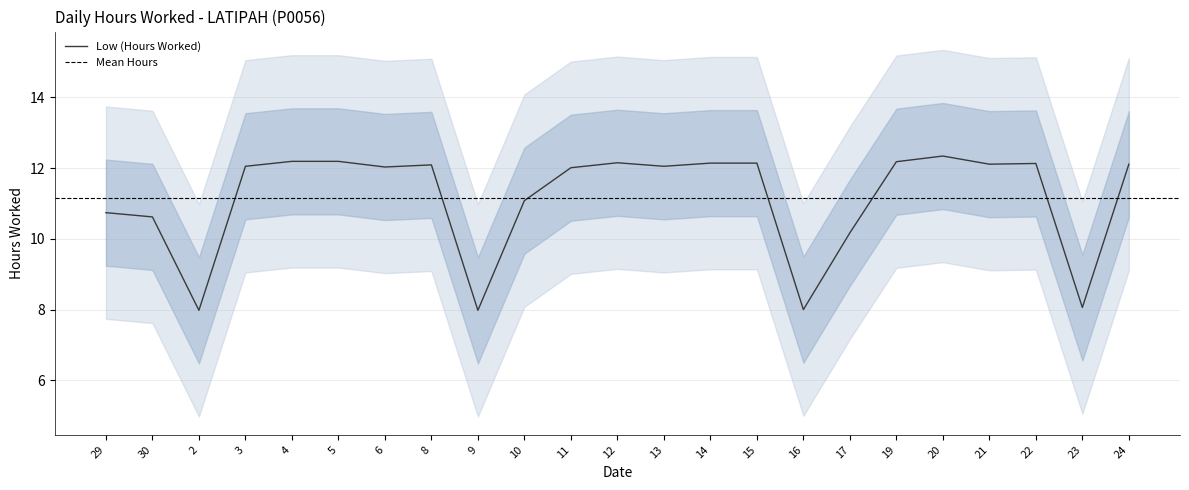

What is the sum of all values?

256.5